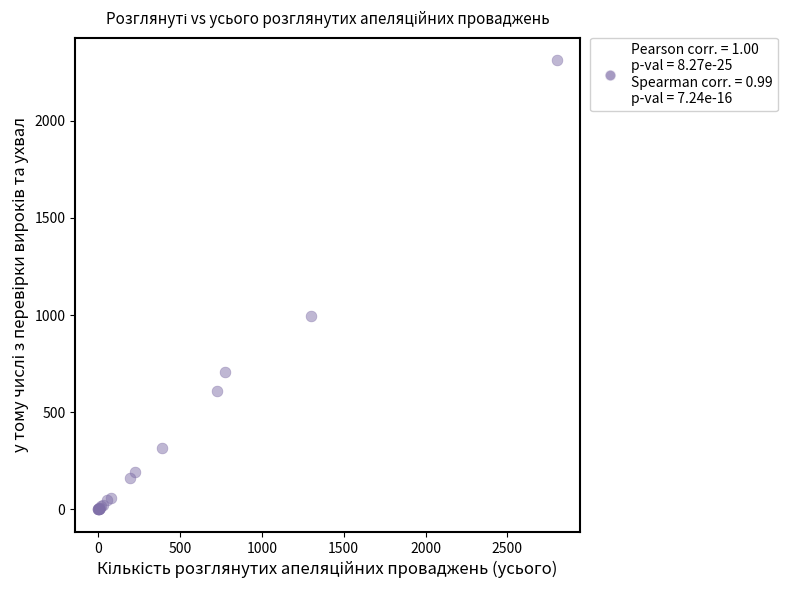

What Y value in the scatter plot is closest to 1156?

997